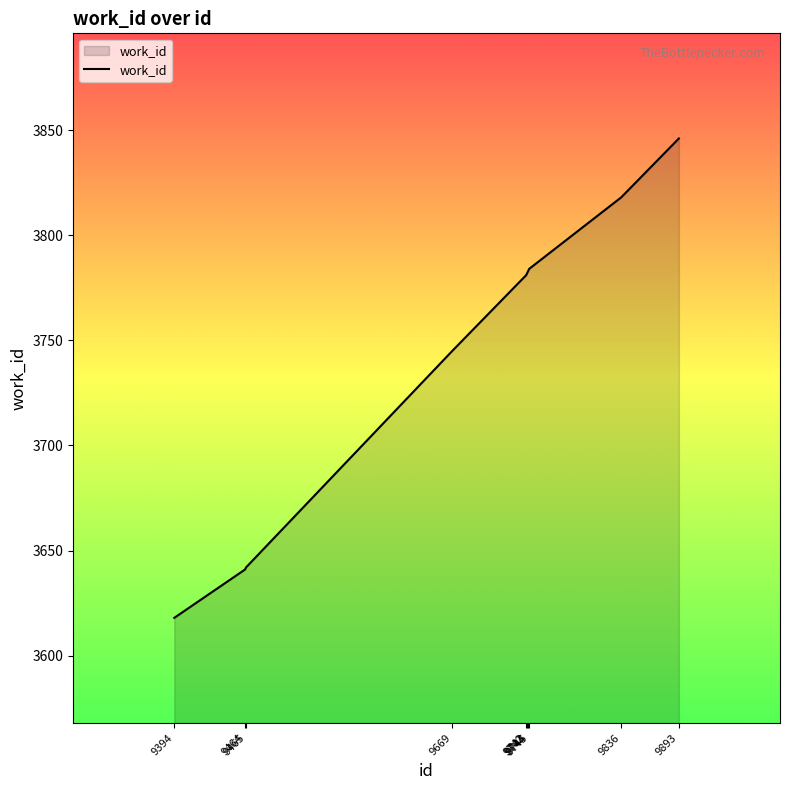

What is the smallest value displayed?

3618